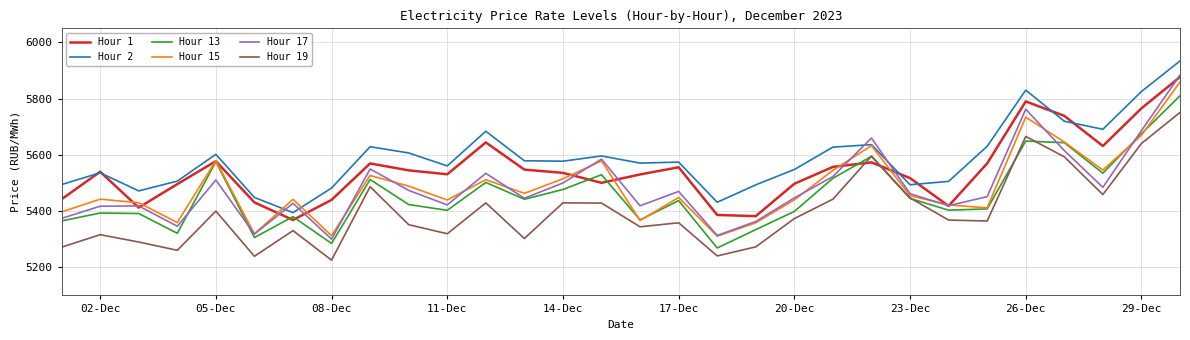

What is the smallest value displayed?

5225.5